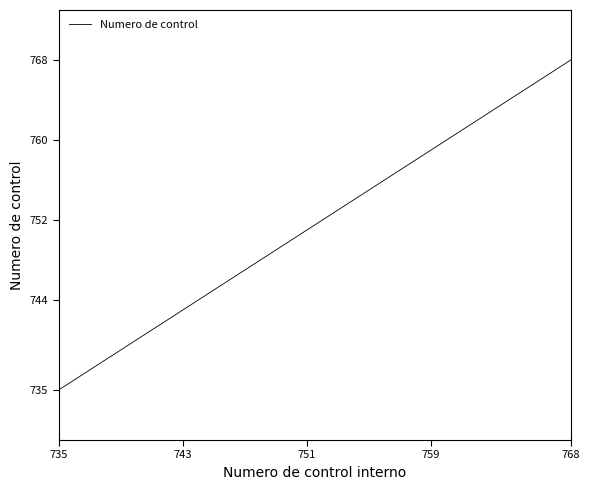

What is the smallest value displayed?

735